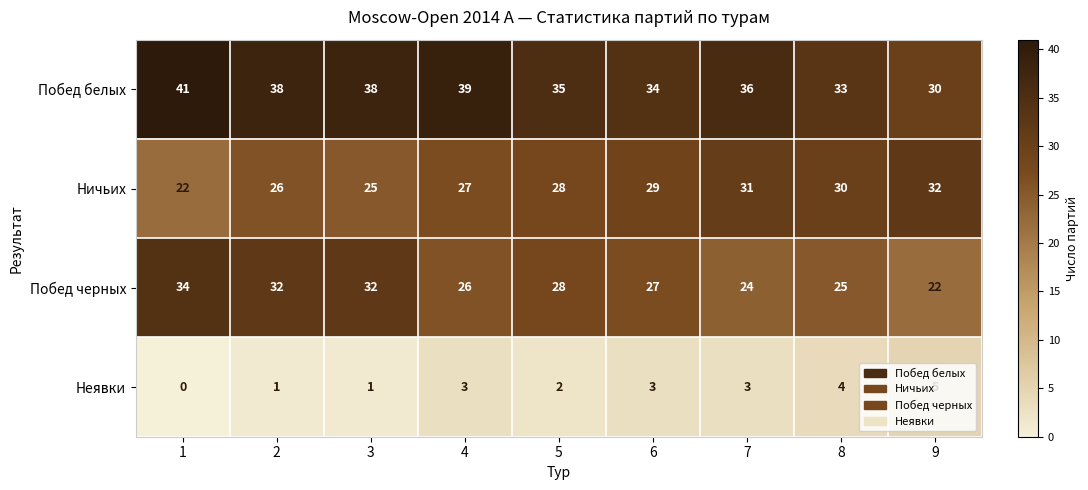

The value of Неявки at 1 is 0. True or false?

True